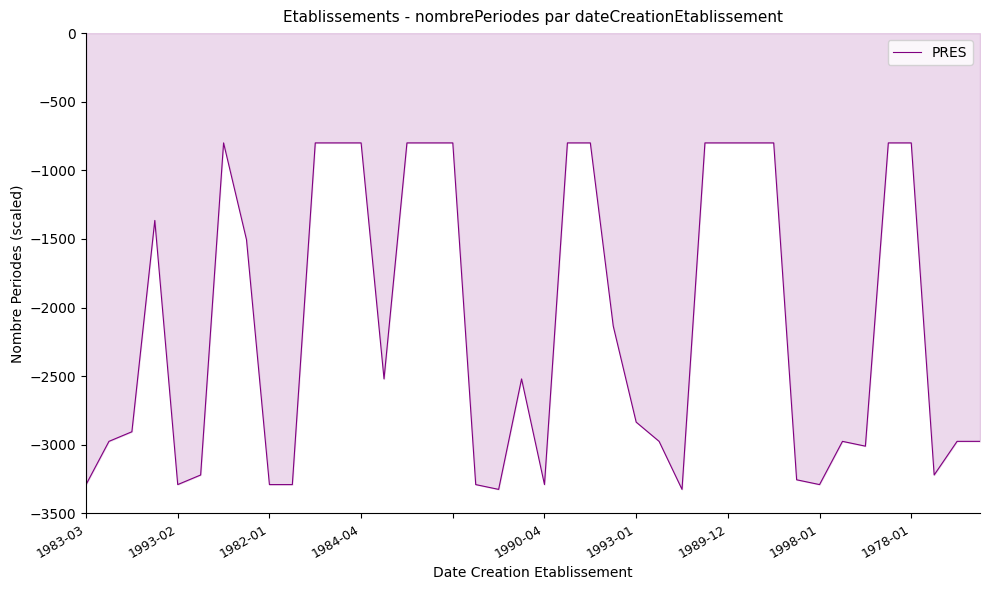

What is the difference between the second highest and minimum values?

2525